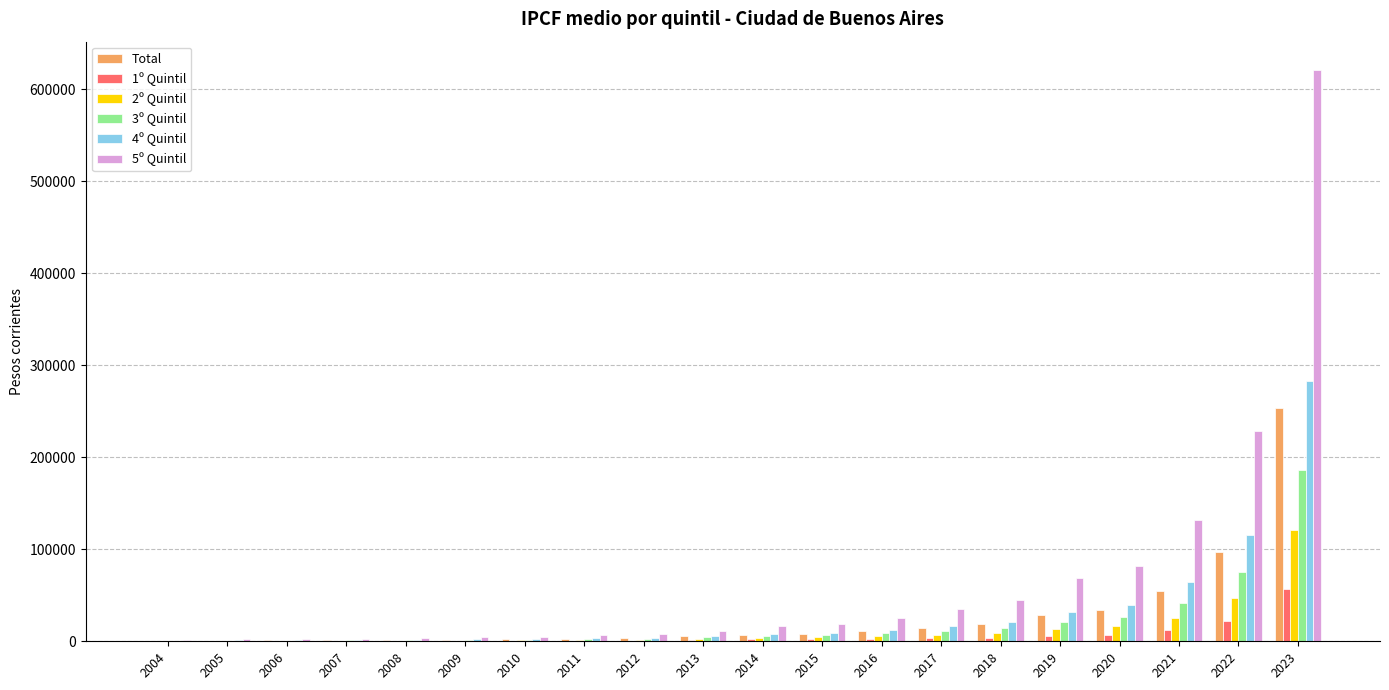

At which category is the sum across all series the highest?

2023